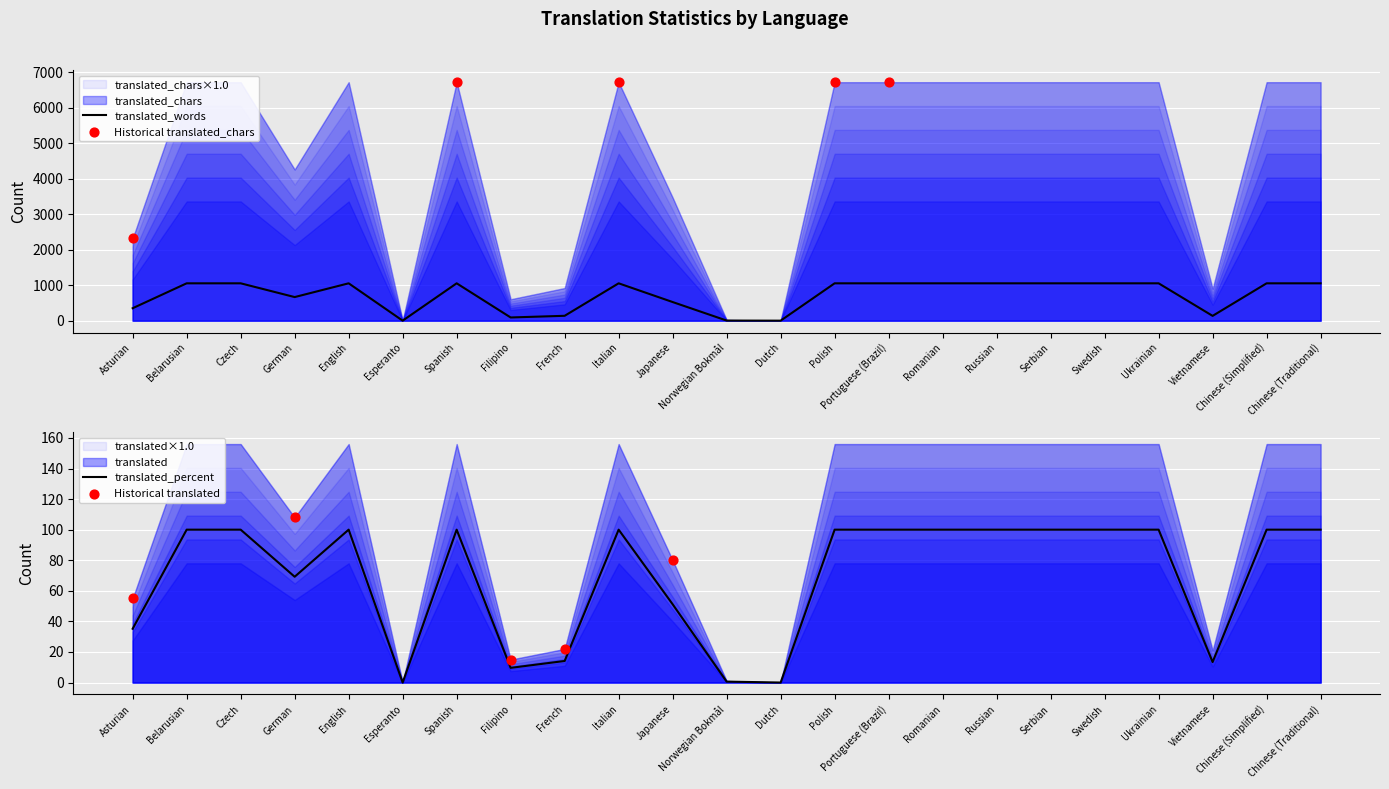

What is the total value across all series at Russian?

1153.0